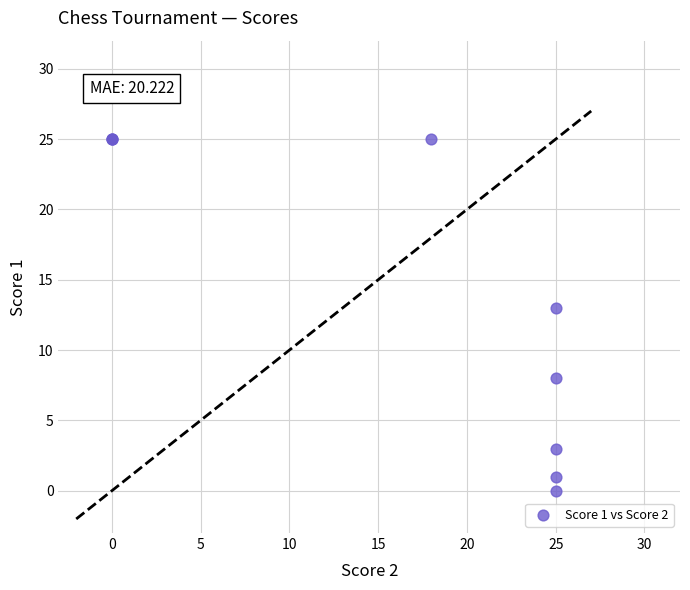

What Y value in the scatter plot is closest to 12?

13